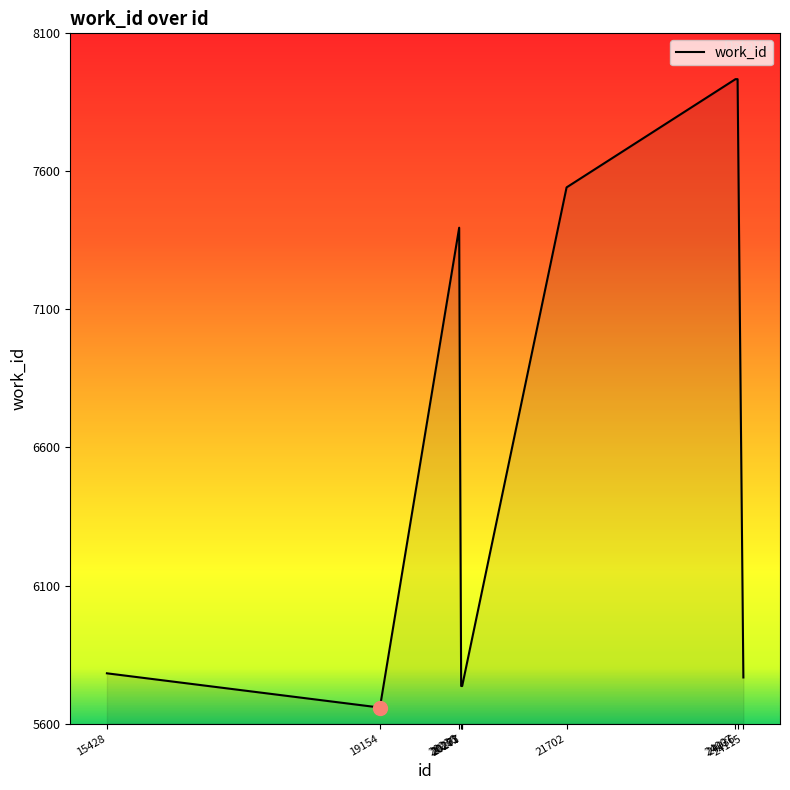

What is the greatest value displayed?

7934